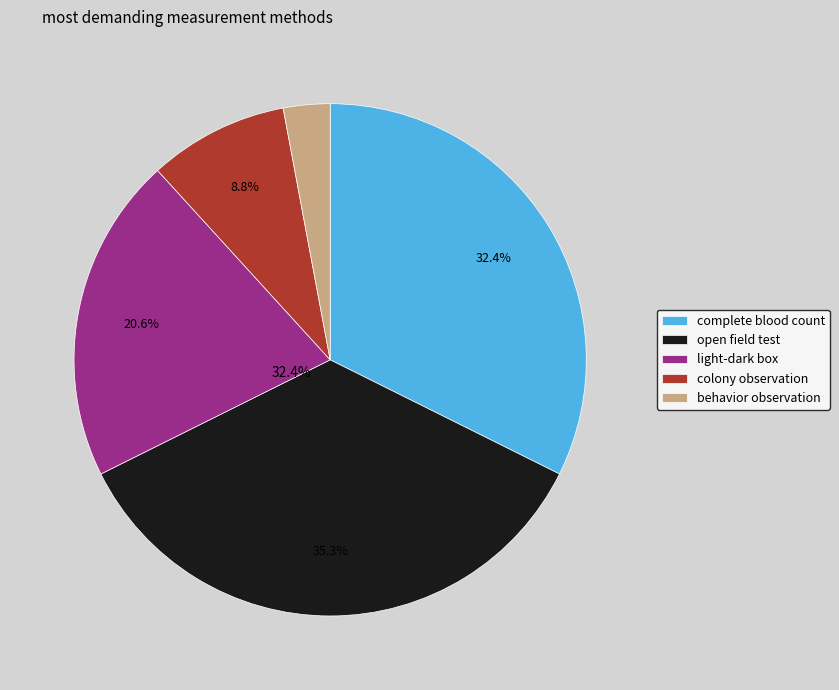

How many segments does this pie chart have?

5